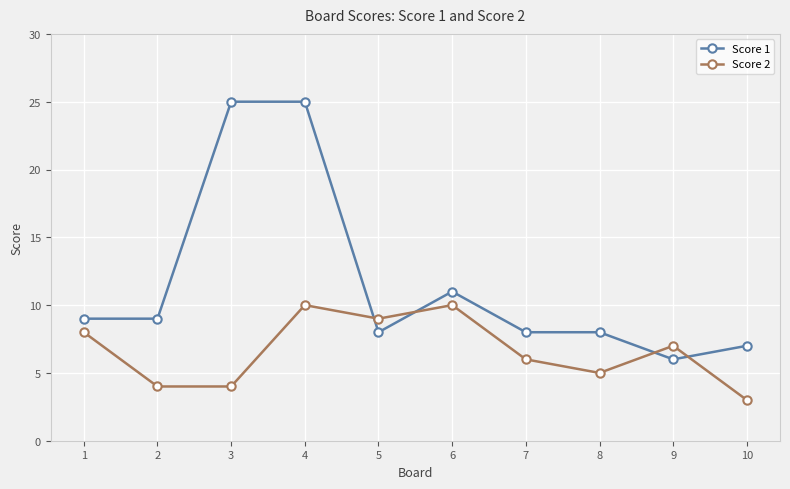

Read the Score 2 value at 6.

10